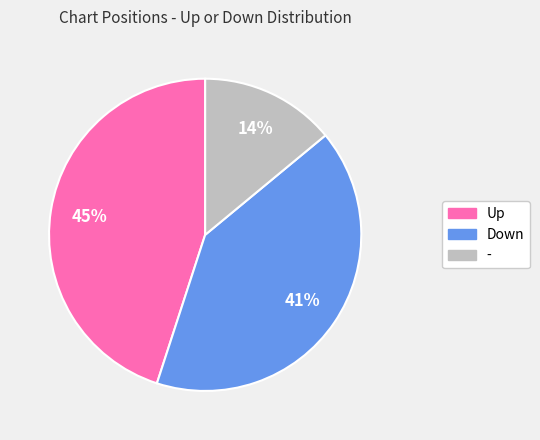

To the nearest percent, what is the difference between the largest and smallest slice percentages?

31%